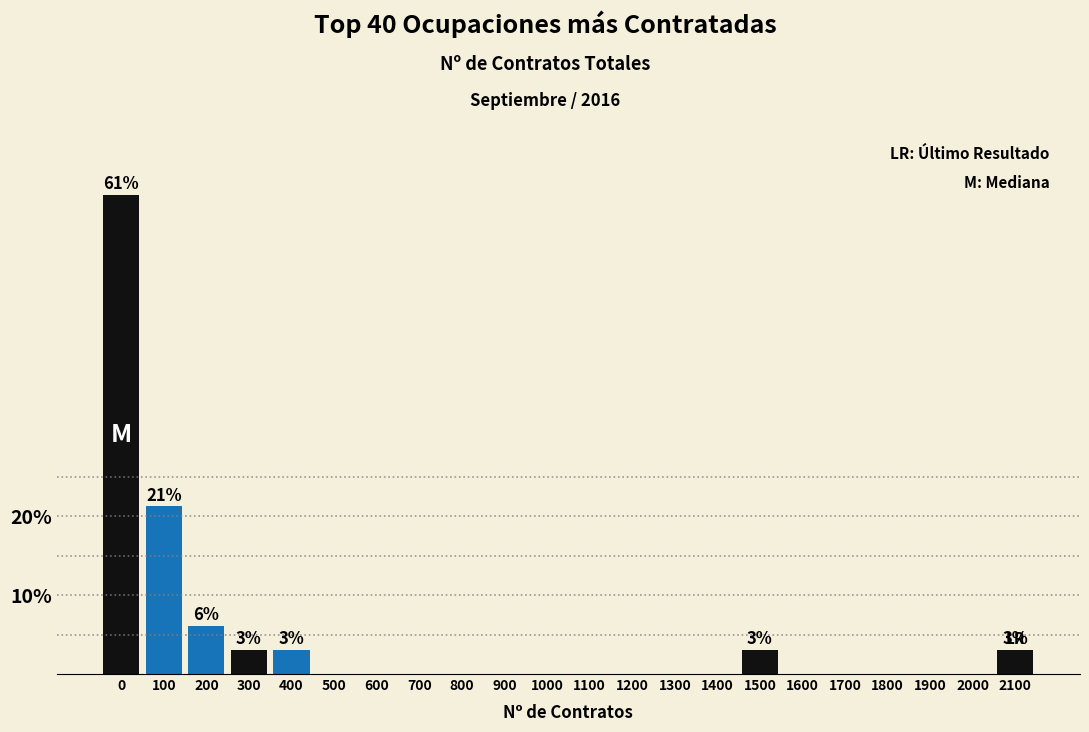

Reading right to left, transcribe all the data shown in this chart.

2100=3.0	2000=0.0	1900=0.0	1800=0.0	1700=0.0	1600=0.0	1500=3.0	1400=0.0	1300=0.0	1200=0.0	1100=0.0	1000=0.0	900=0.0	800=0.0	700=0.0	600=0.0	500=0.0	400=3.0	300=3.0	200=6.1	100=21.2	0=60.6